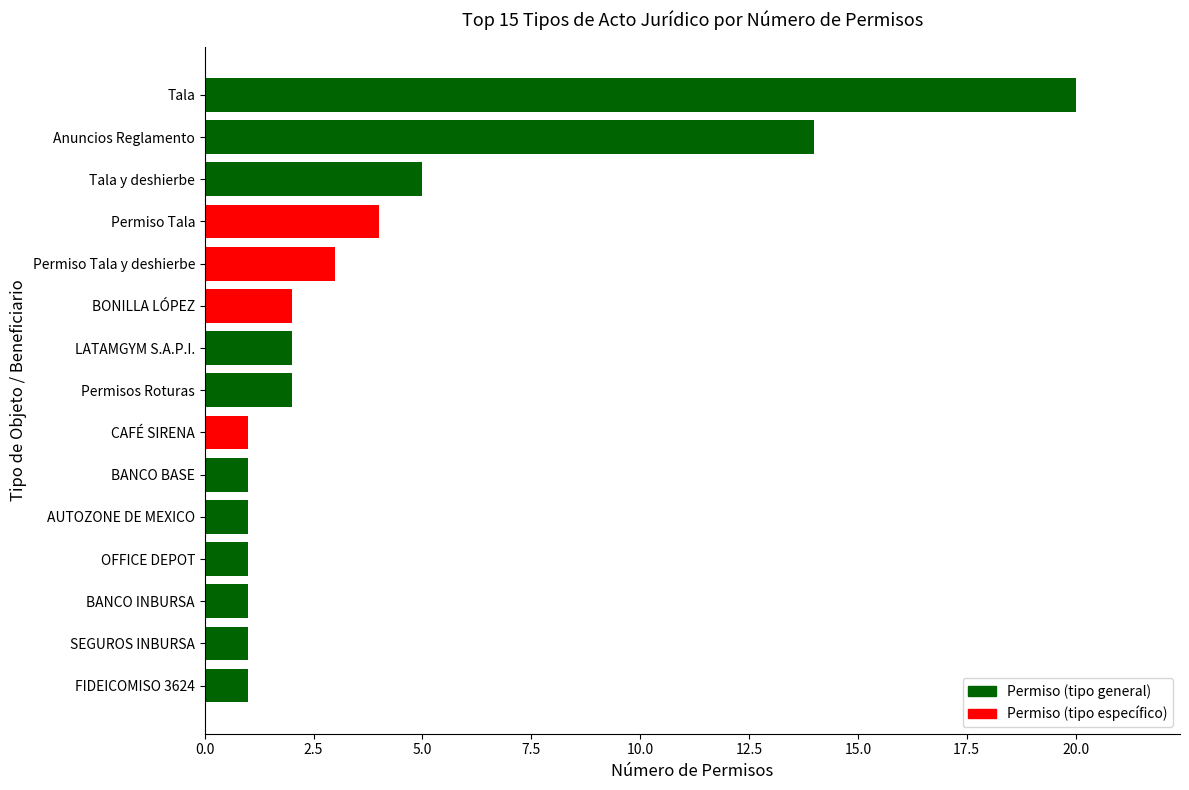

Reading top to bottom, list all the values displayed in this chart.

Tala=20	Anuncios Reglamento=14	Tala y deshierbe=5	Permiso Tala=4	Permiso Tala y deshierbe=3	BONILLA LÓPEZ=2	LATAMGYM S.A.P.I.=2	Permisos Roturas=2	CAFÉ SIRENA=1	BANCO BASE=1	AUTOZONE DE MEXICO=1	OFFICE DEPOT=1	BANCO INBURSA=1	SEGUROS INBURSA=1	FIDEICOMISO 3624=1